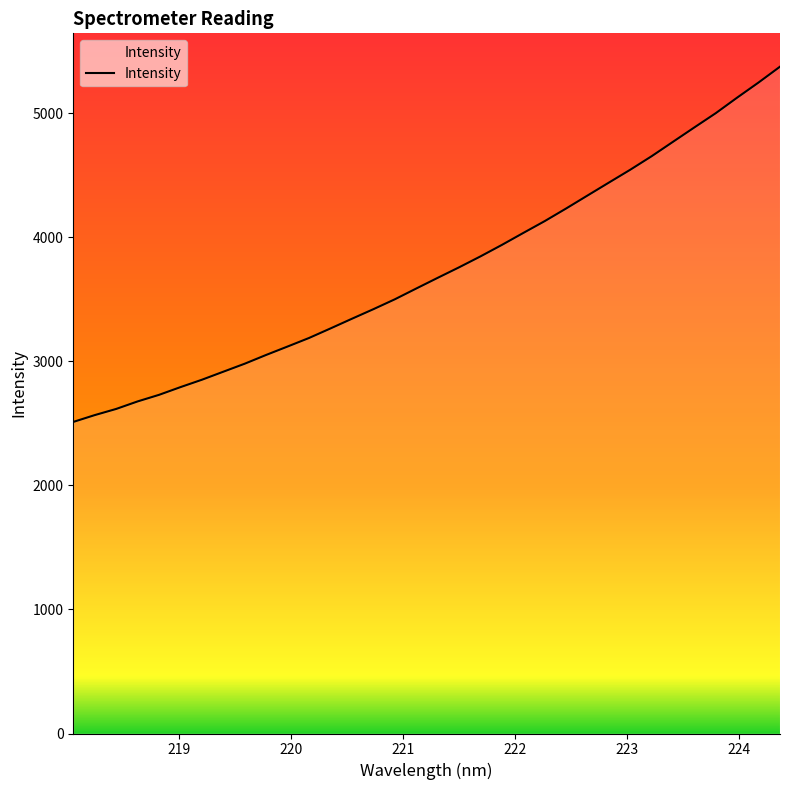

What is the minimum value shown in the chart?

2511.4